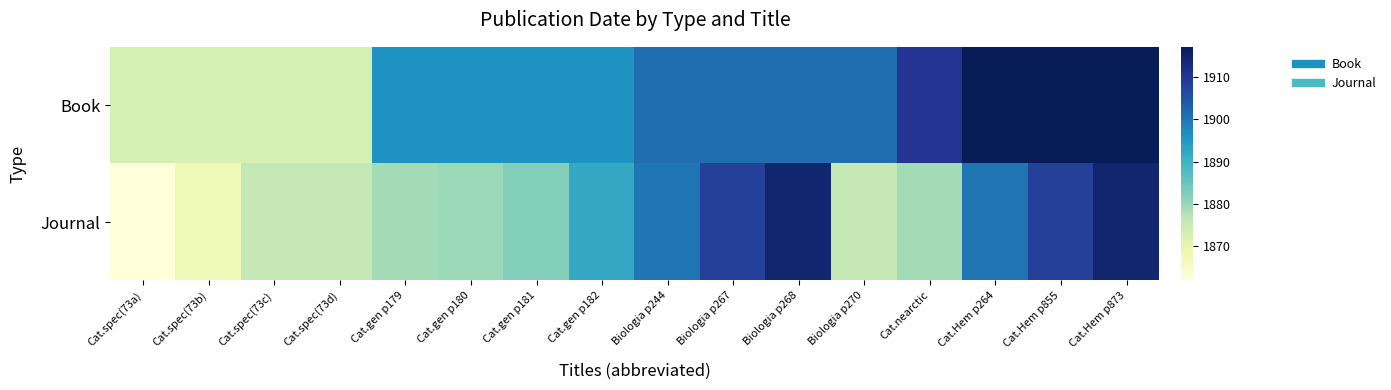

What is the spread (max minus min) of values at Cat.Hem p855?

9